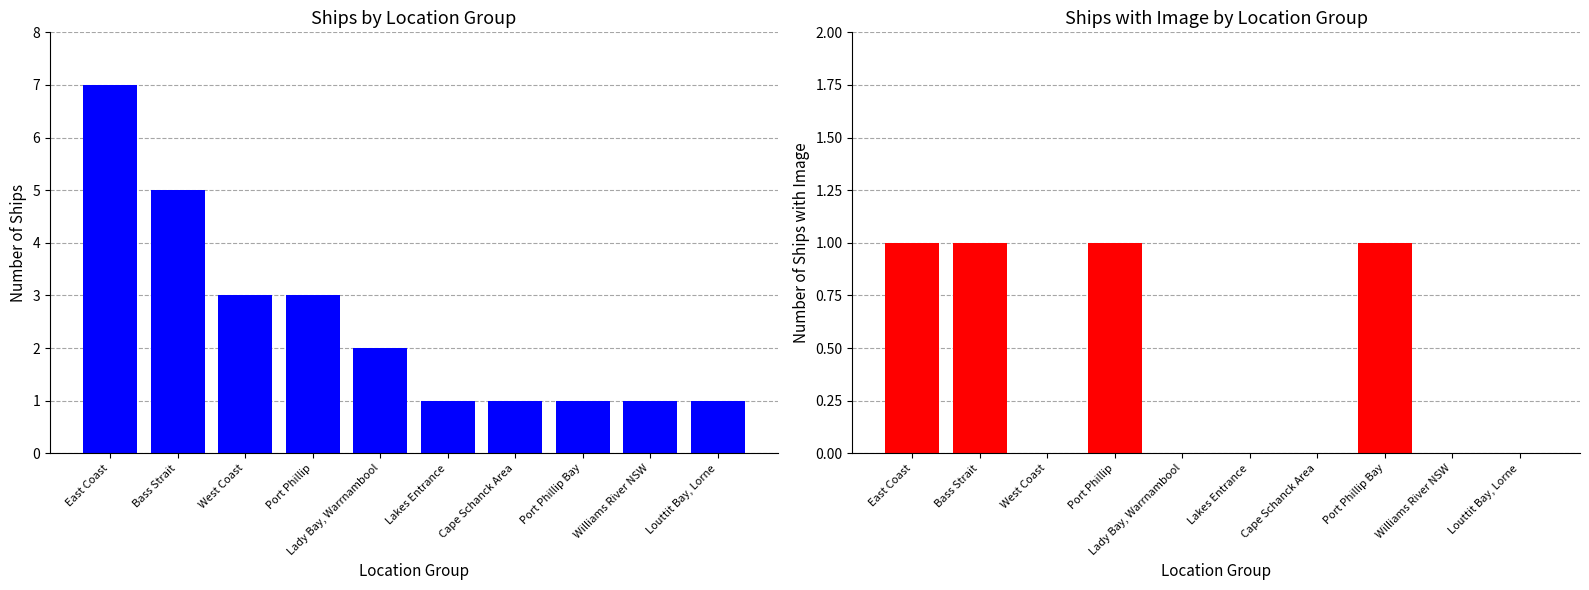

Rank the series at East Coast from highest to lowest value.

Ship Count, Ships with Image